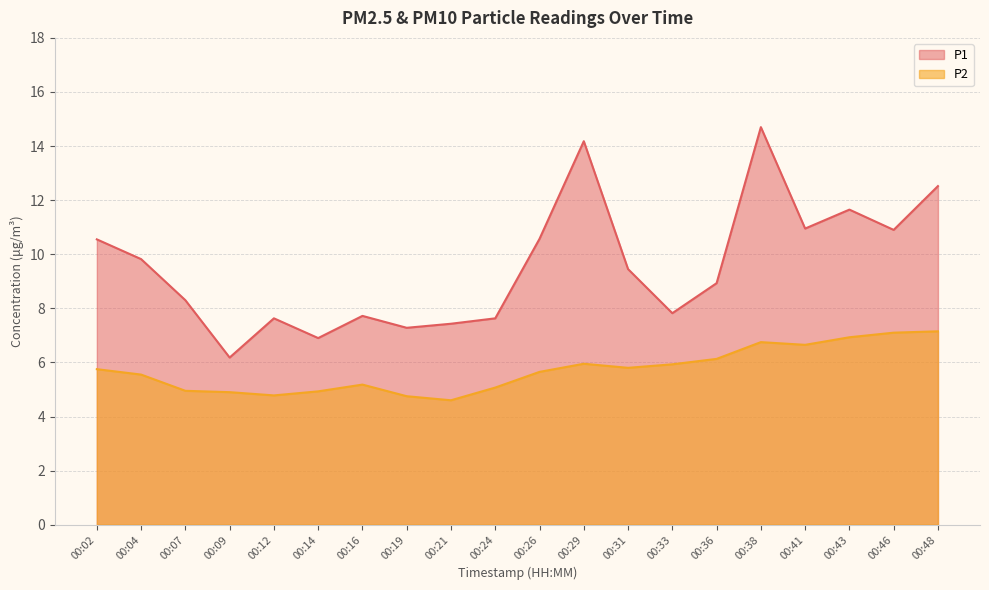

What is the maximum value for P1?

14.7